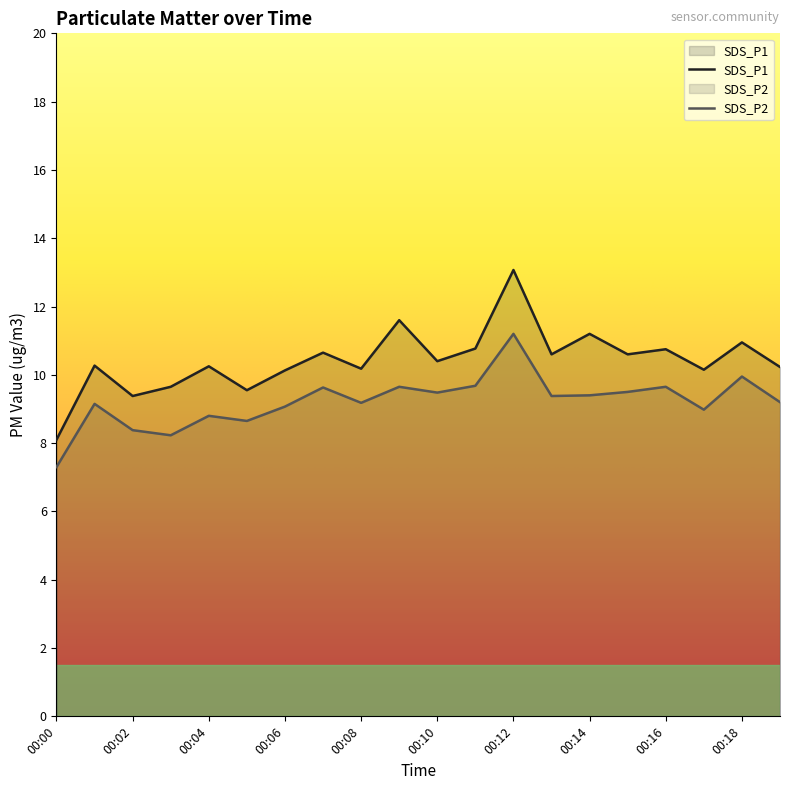

Which series has the largest range (max minus min)?

SDS_P1